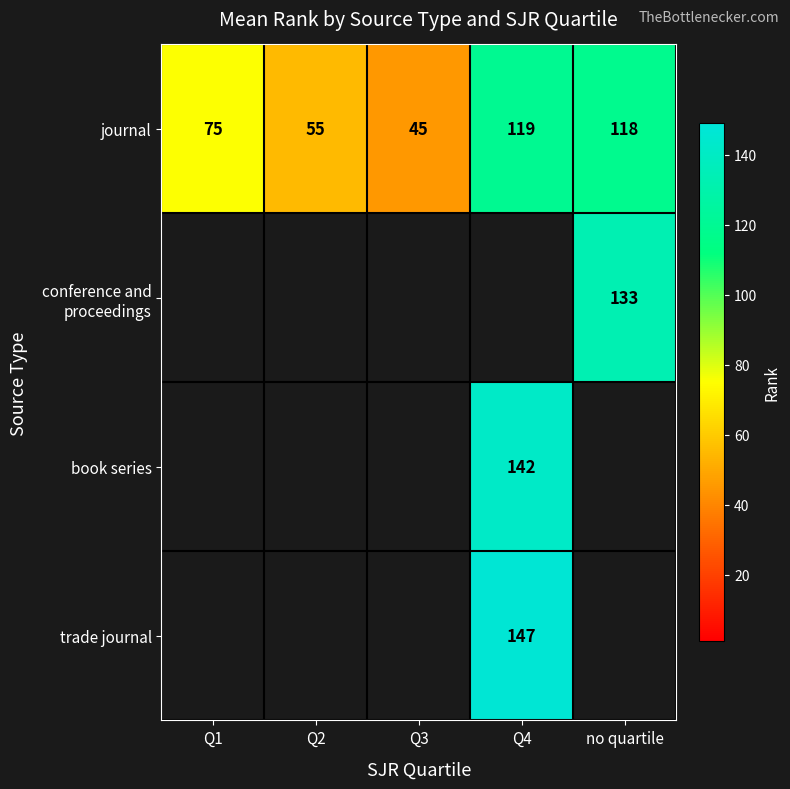

What is the difference between the second highest and second lowest values in the journal series?

63